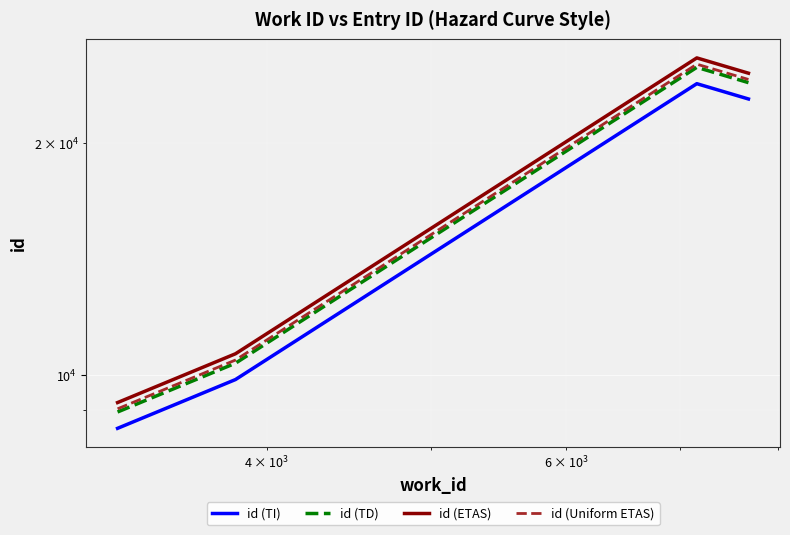

What are all the series names shown in the legend?

id (TI), id (TD), id (ETAS), id (Uniform ETAS)